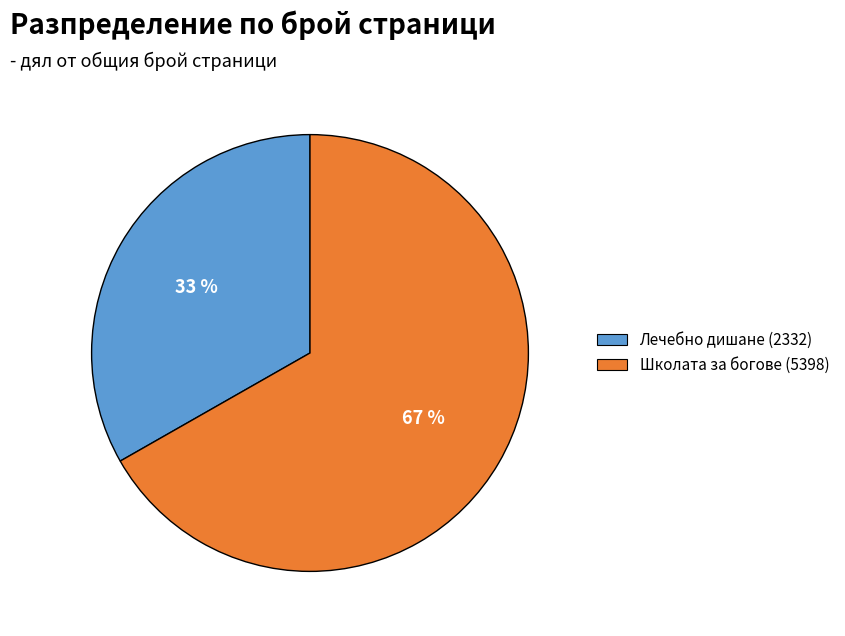

What percentage is the Школата за богове (5398) slice, to the nearest percent?

67%